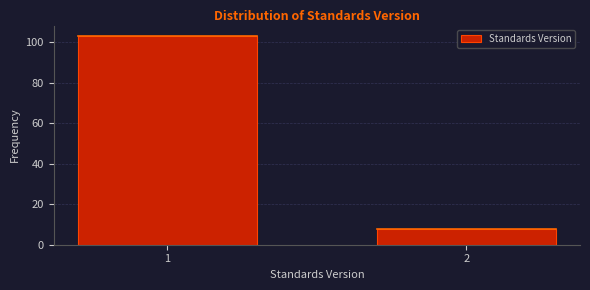

Reading left to right, extract all data points from this chart.

103	8